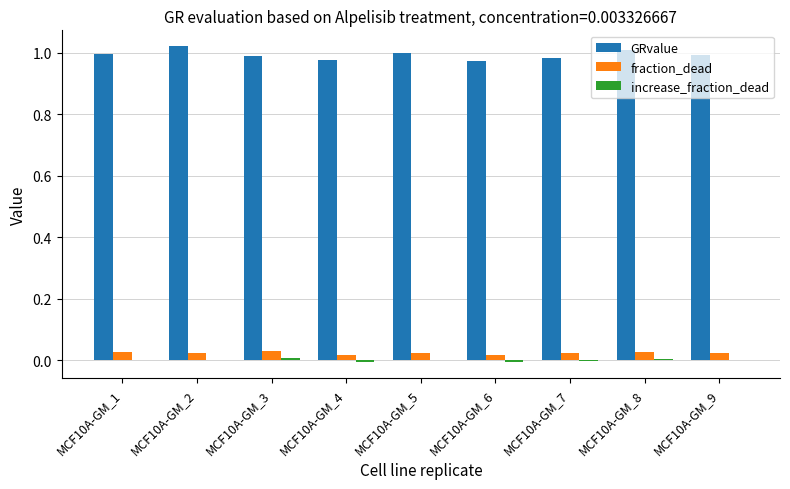

How many distinct data groups are displayed?

3